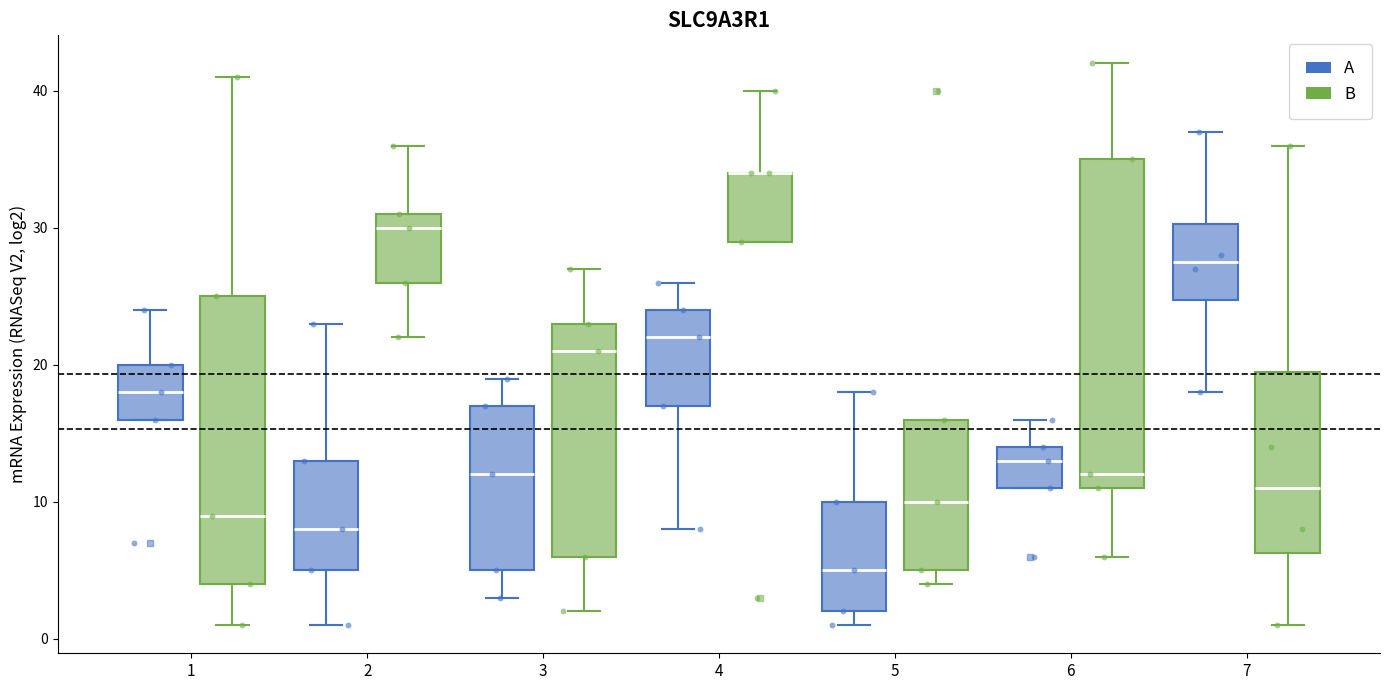

Reading left to right, transcribe this box plot: for each box, give where its median line is, the range the box spans, and where its two whiskers end, as read against the y-axis. The values are not printed on the chart, so give them approximately, as read against the axis.

1 (A): median 18, box 16 to 20, whiskers 16 to 24
1 (B): median 9, box 4 to 25, whiskers 1 to 41
2 (A): median 8, box 5 to 13, whiskers 1 to 23
2 (B): median 30, box 26 to 31, whiskers 22 to 36
3 (A): median 12, box 5 to 17, whiskers 3 to 19
3 (B): median 21, box 6 to 23, whiskers 2 to 27
4 (A): median 22, box 17 to 24, whiskers 8 to 26
4 (B): median 34 (drawn on the box's upper edge), box 29 to 34, whiskers 29 to 40
5 (A): median 5, box 2 to 10, whiskers 1 to 18
5 (B): median 10, box 5 to 16, whiskers 4 to 16
6 (A): median 13, box 11 to 14, whiskers 11 to 16
6 (B): median 12, box 11 to 35, whiskers 6 to 42
7 (A): median 28, box 25 to 30, whiskers 18 to 37
7 (B): median 11, box 6 to 20, whiskers 1 to 36